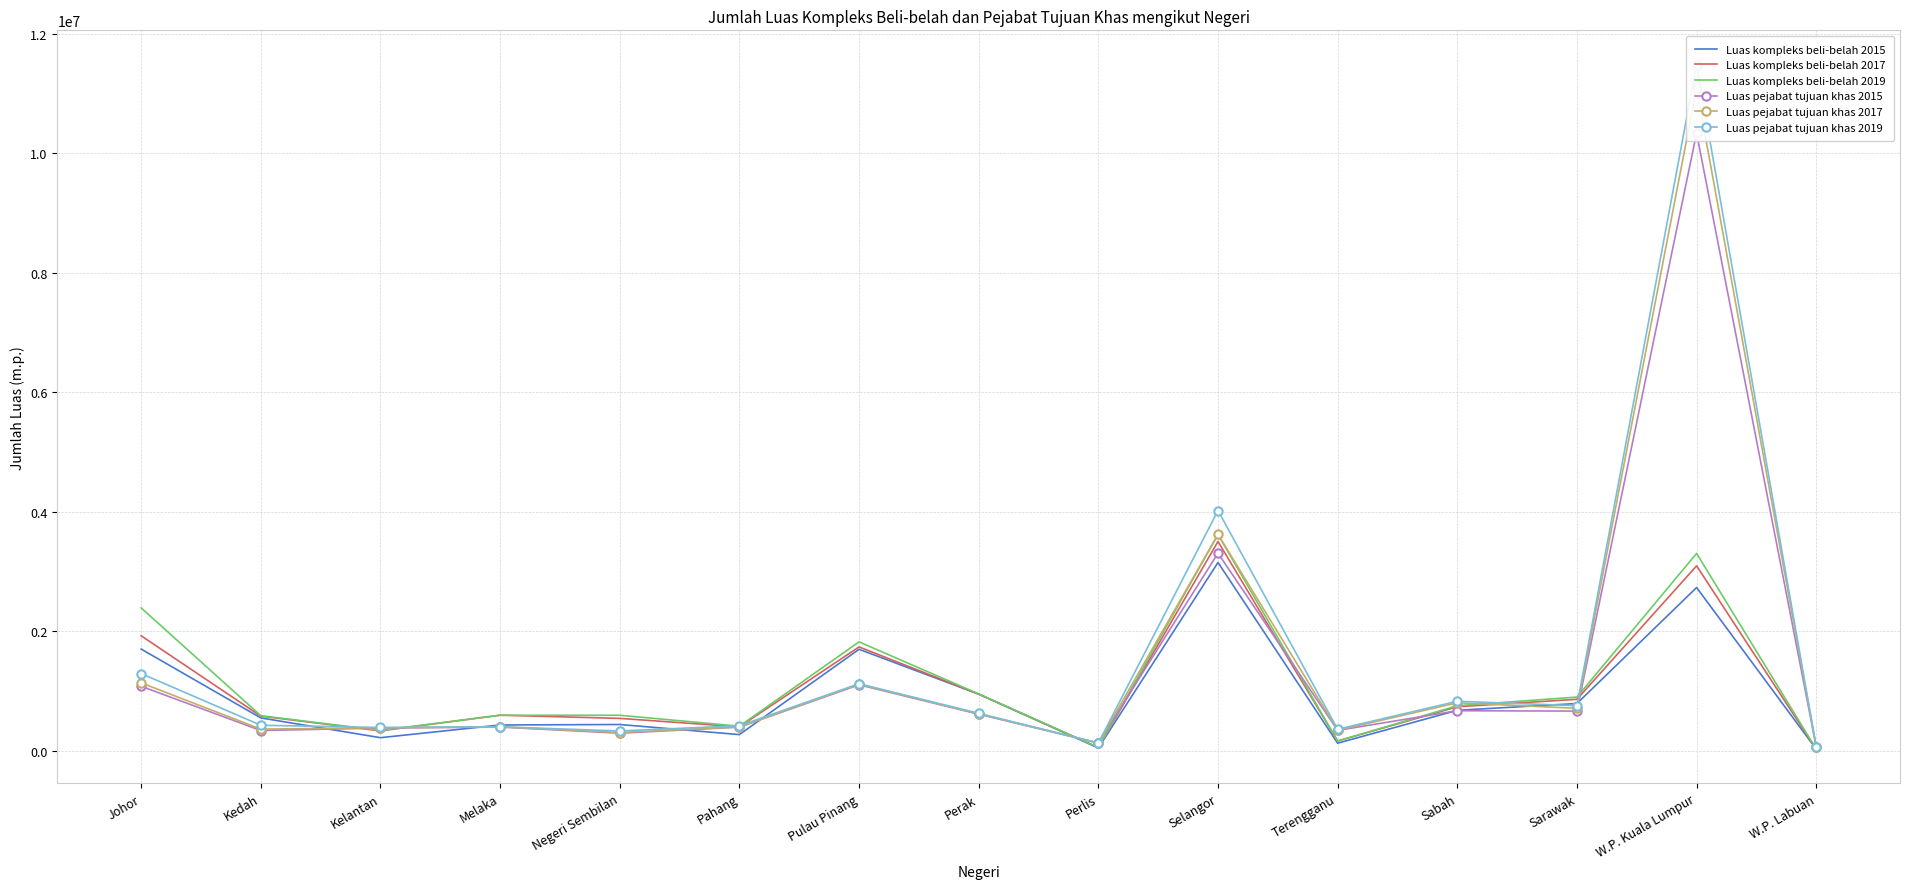

How many distinct data groups are displayed?

6